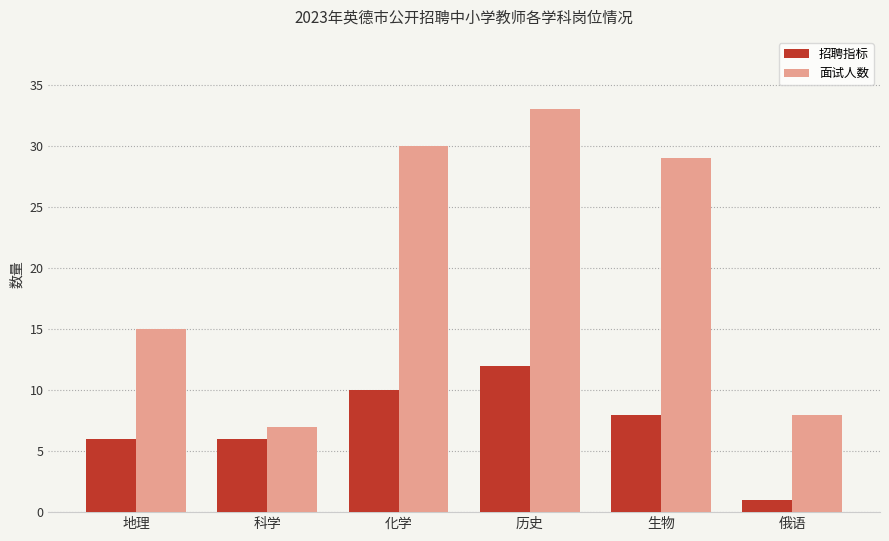

Is it true that 面试人数 equals 10 at 历史?

False